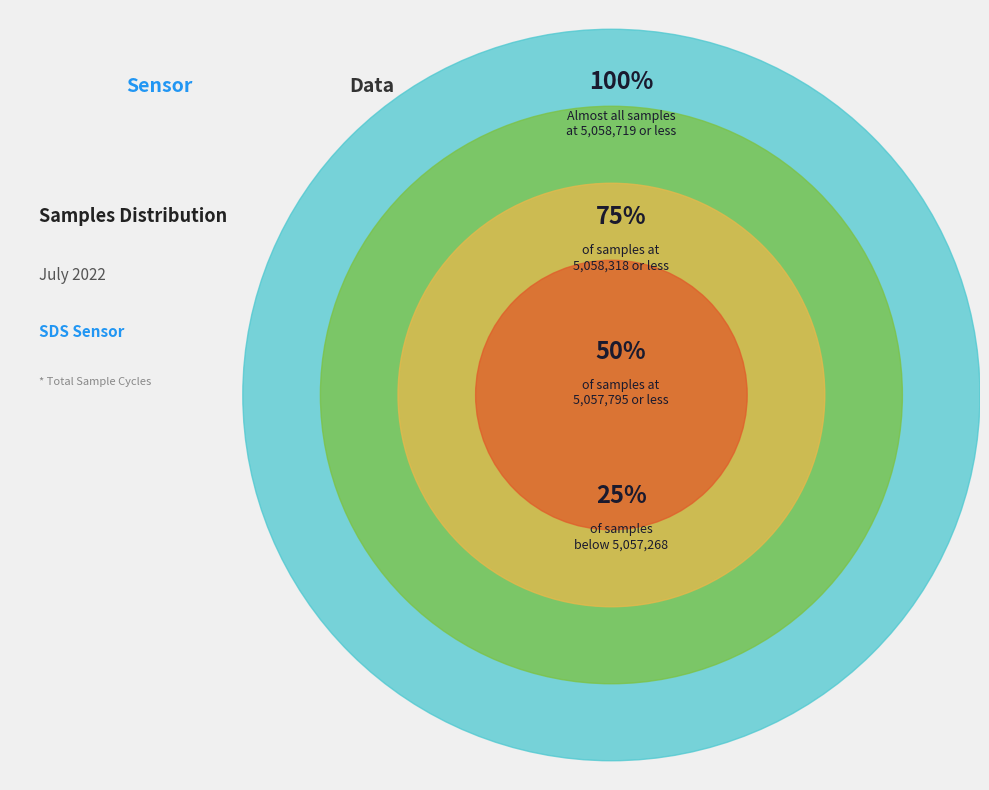

Does 0 represent more than half of the total?

No